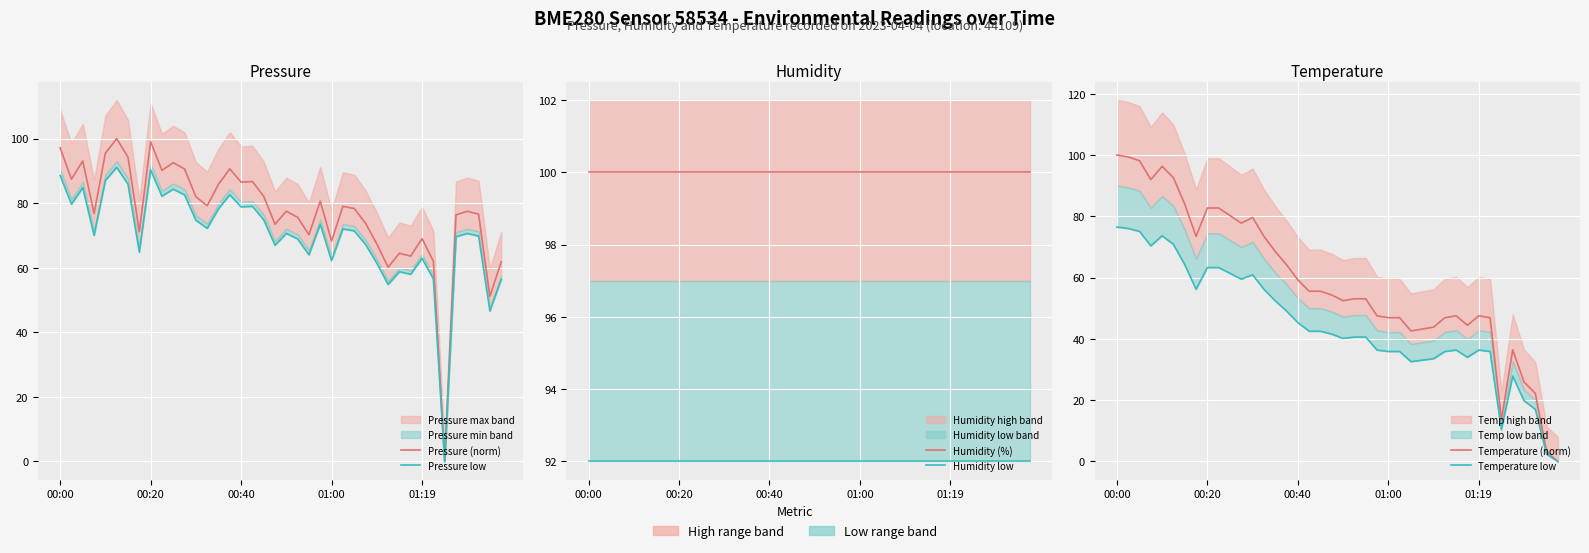

Does the chart display data point markers on the line(s)?

No